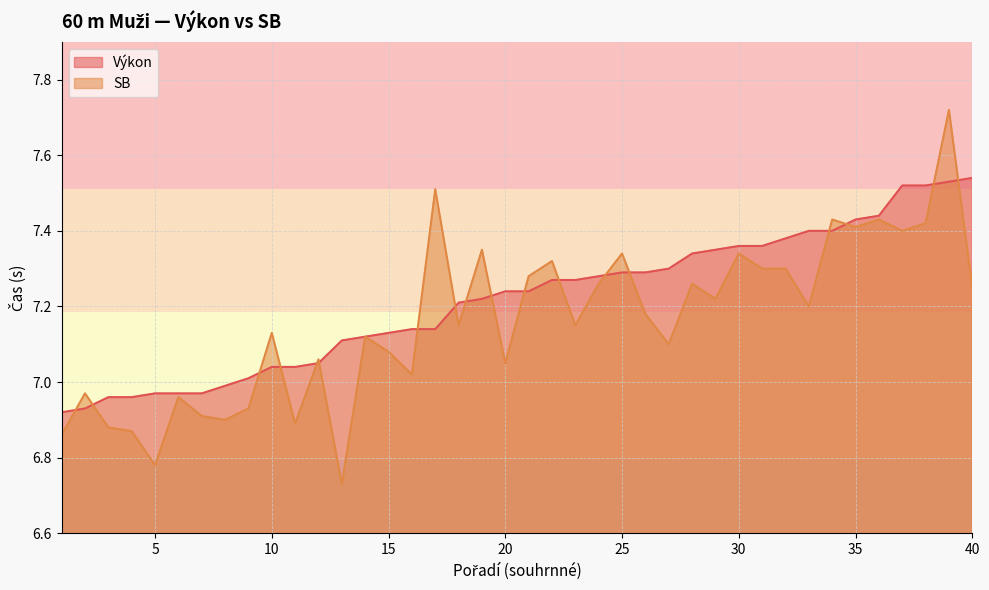

At which label does SB reach its peak?

39